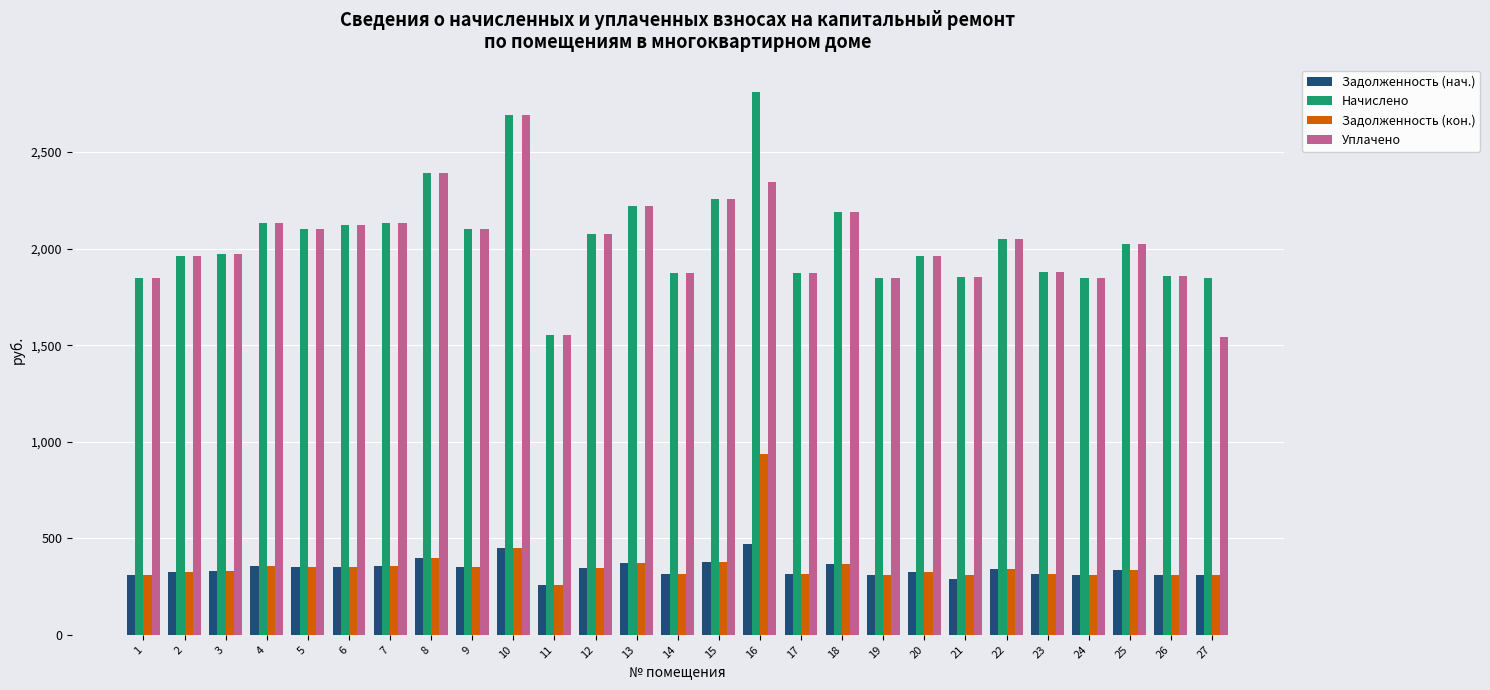

What is the value of the Начислено bar at the 23rd from the left?

1879.2